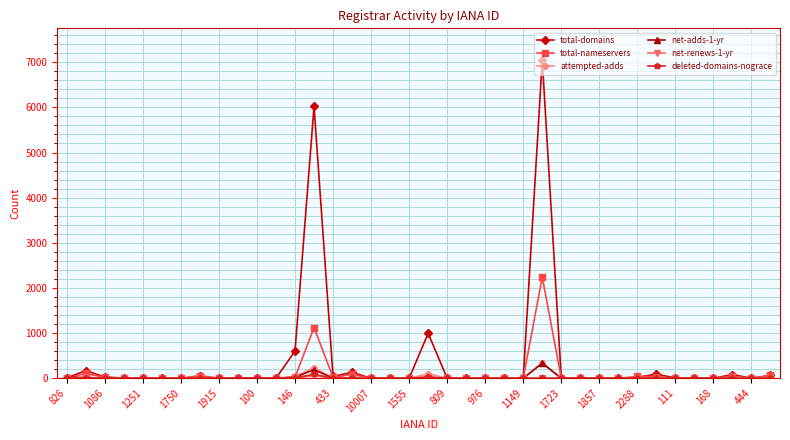

Does the chart have visible grid lines?

Yes